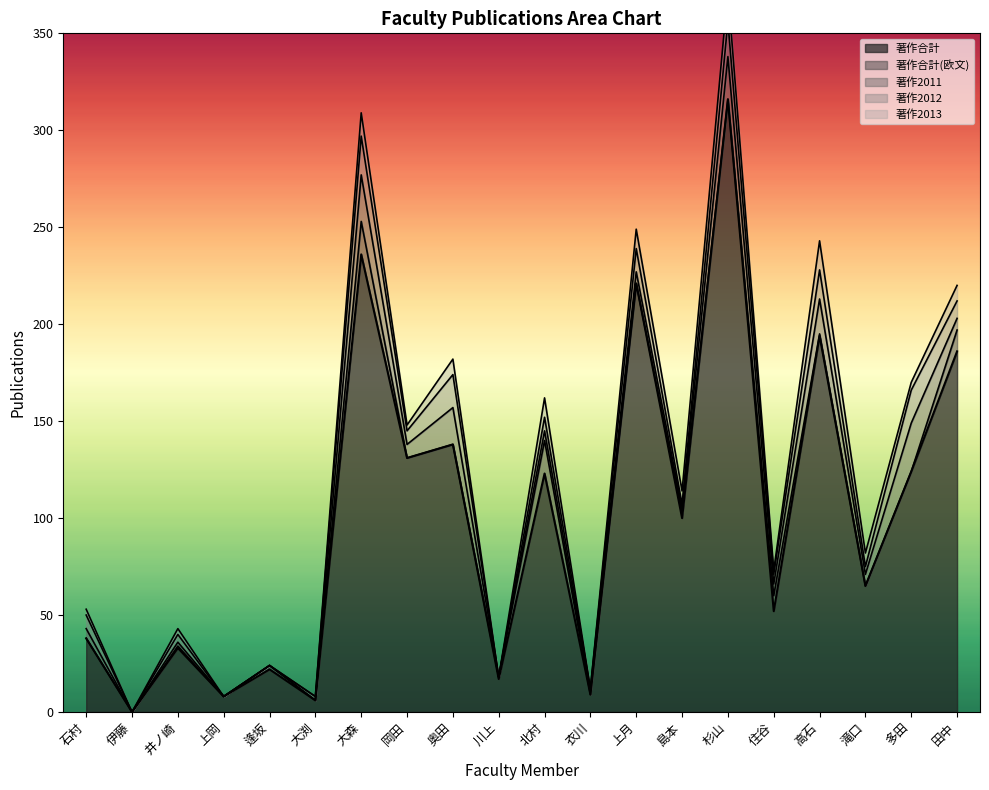

Read the 著作2012 value at 奥田, to the nearest 5.

15